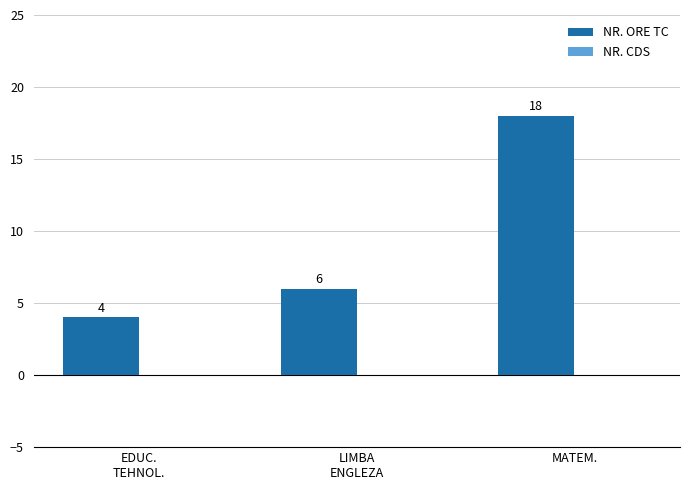

What is the label of the 1st bar from the right?

MATEM.